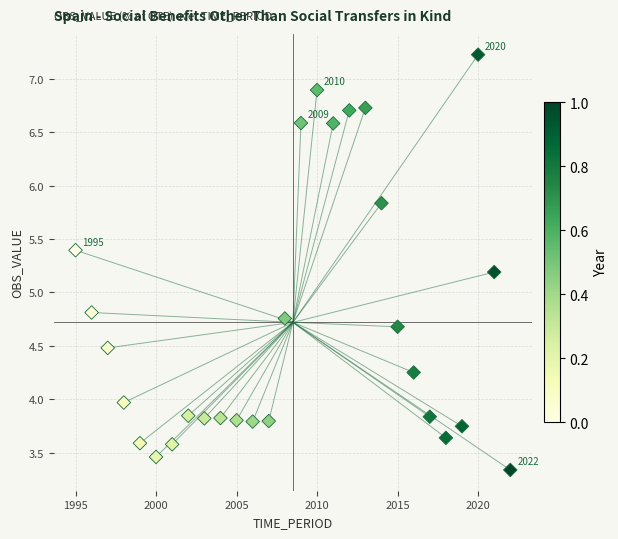

What is the range of Y values (max minus min)?

3.9